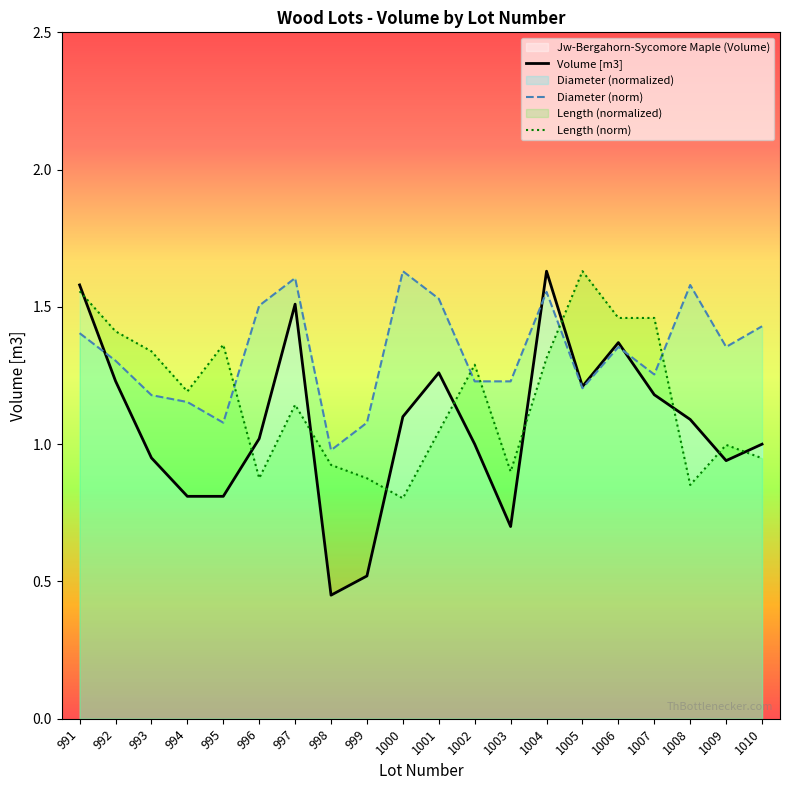

Which has a higher value, 996 or 991?

991